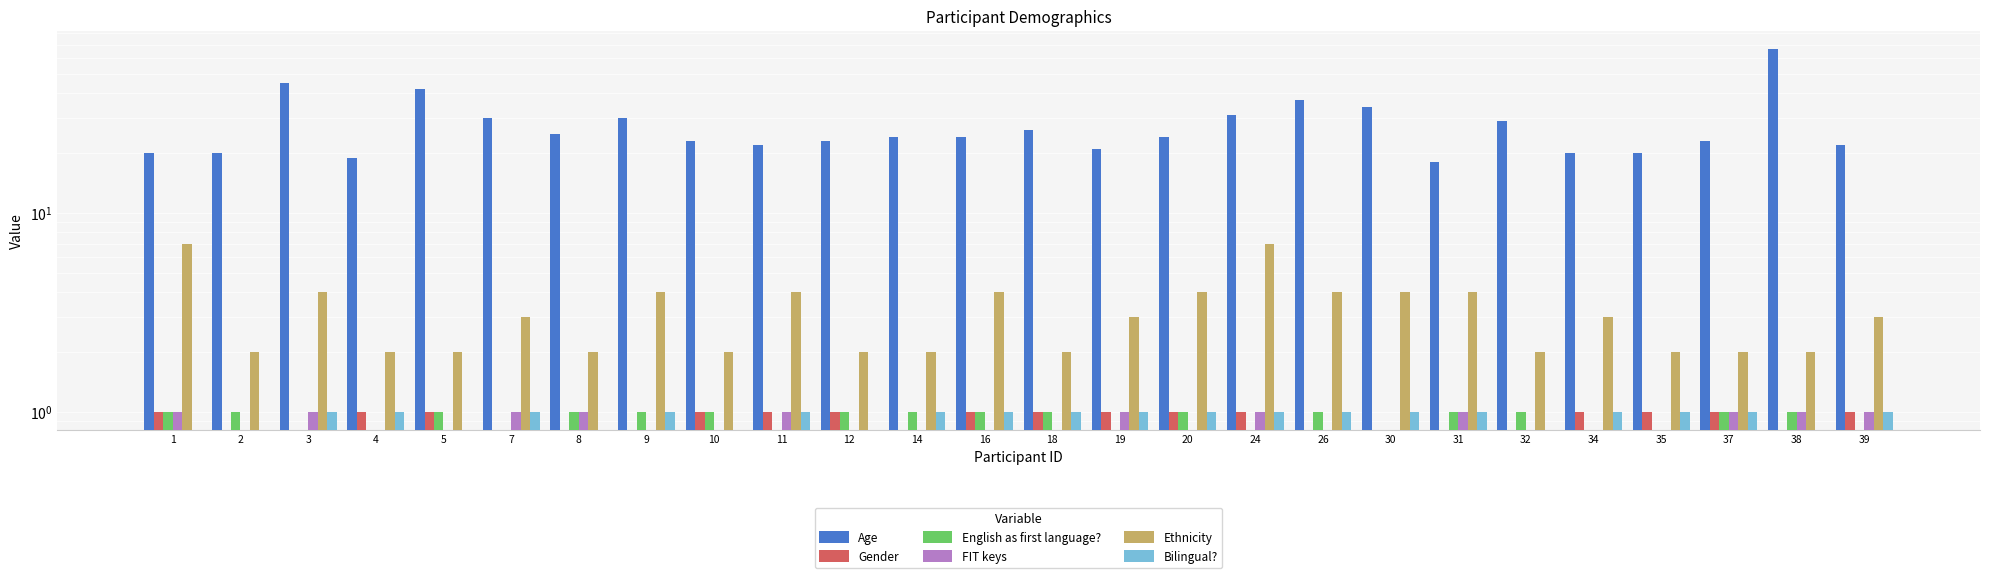

Is the value of Age at 26 greater than the value of Gender at 3?

Yes